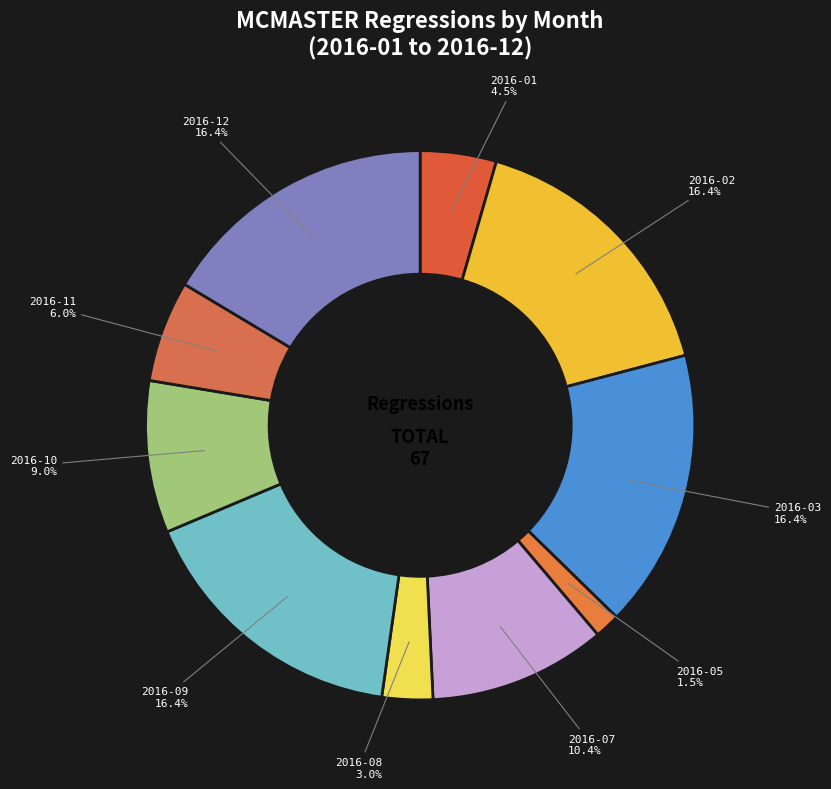

How many slices are in this pie chart?

10